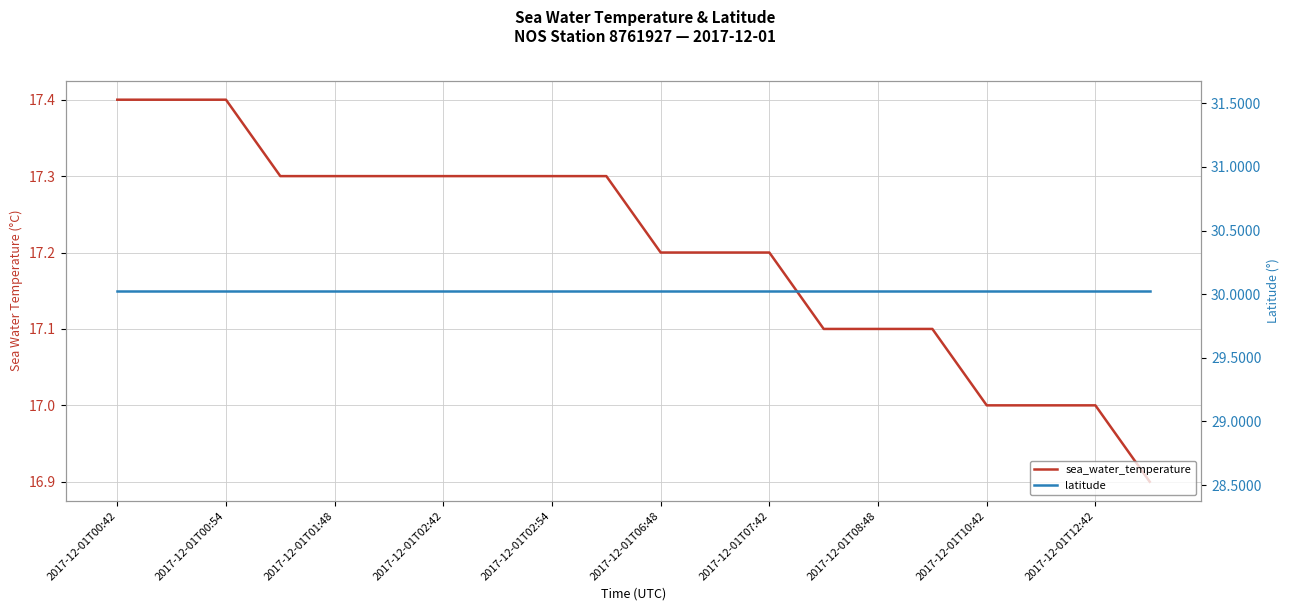

Which has a higher value, 2017-12-01T06:48 or 12?

2017-12-01T06:48